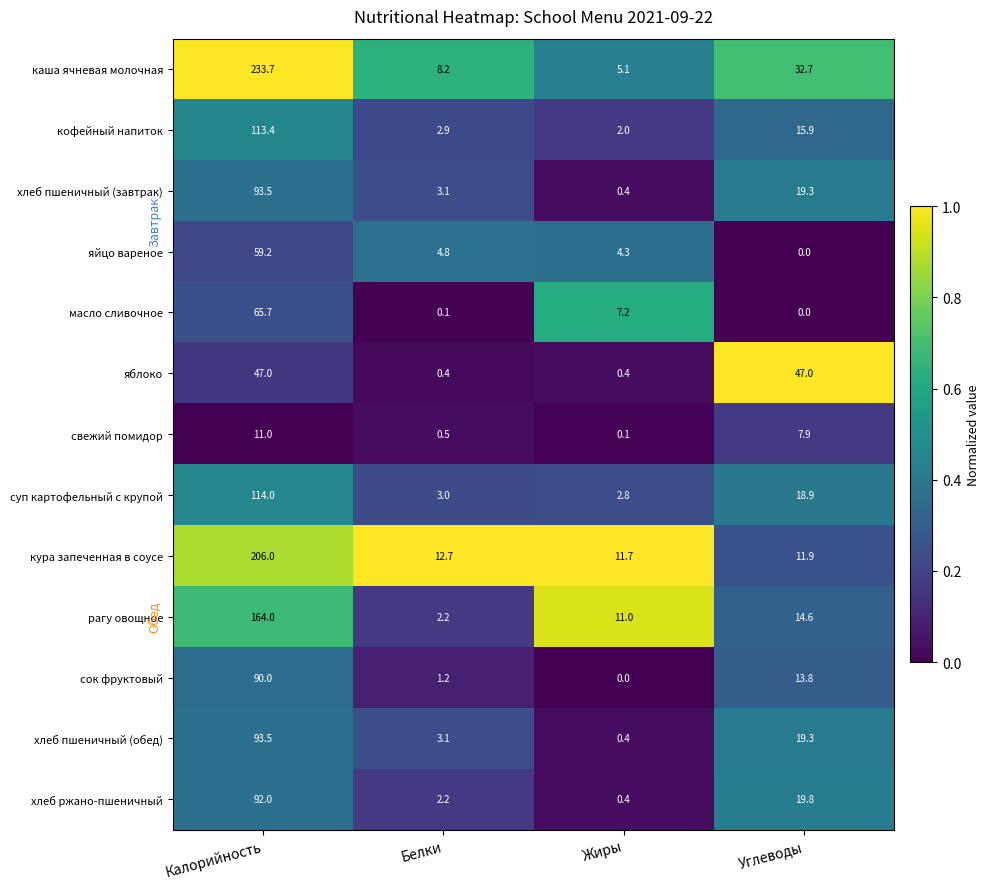

What is the minimum value for кофейный напиток?

2.0